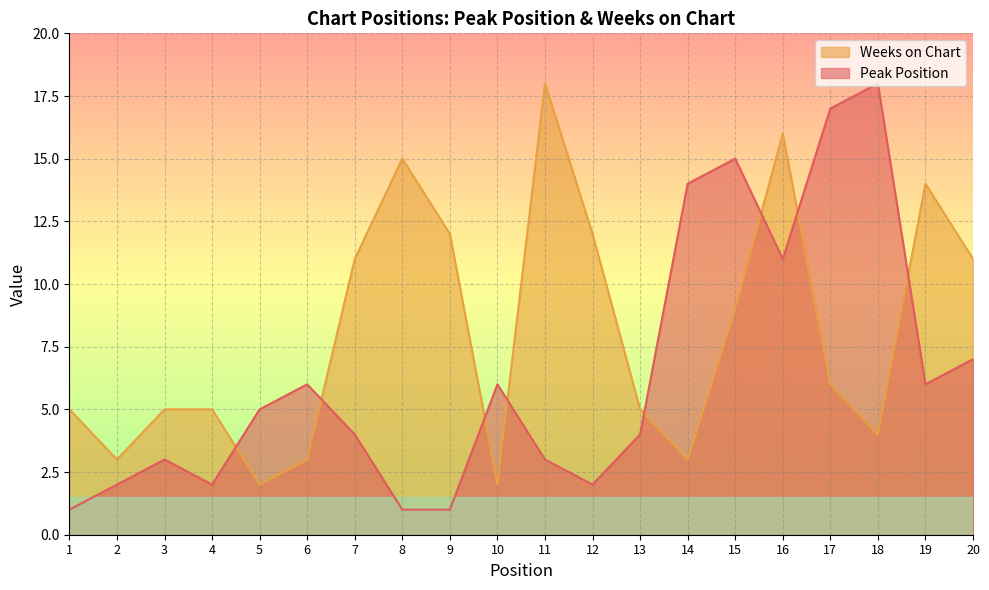

Which series has the widest spread of values?

Peak Position